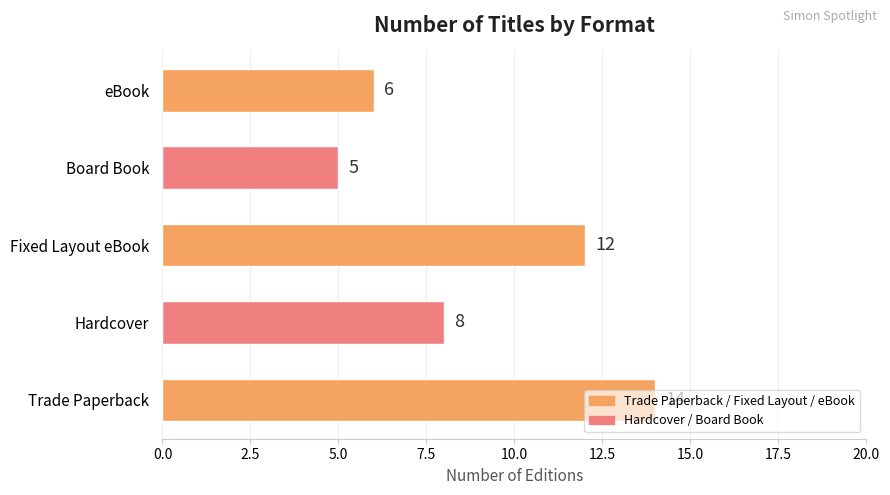

What is the ratio of the value at Trade Paperback to the value at Fixed Layout eBook?

1.2